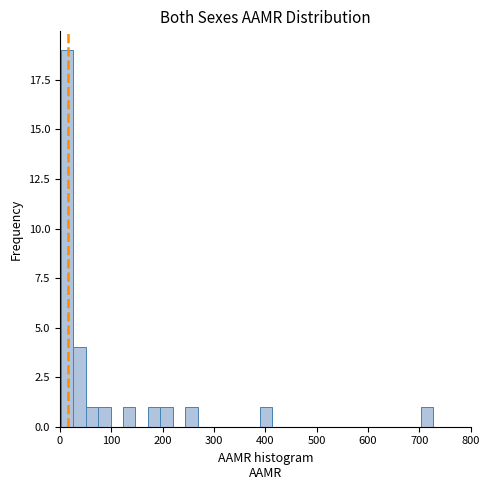

Around what value on the x-axis is the tallest bar? Give the approximate position of its centre, as read against the axis.

10